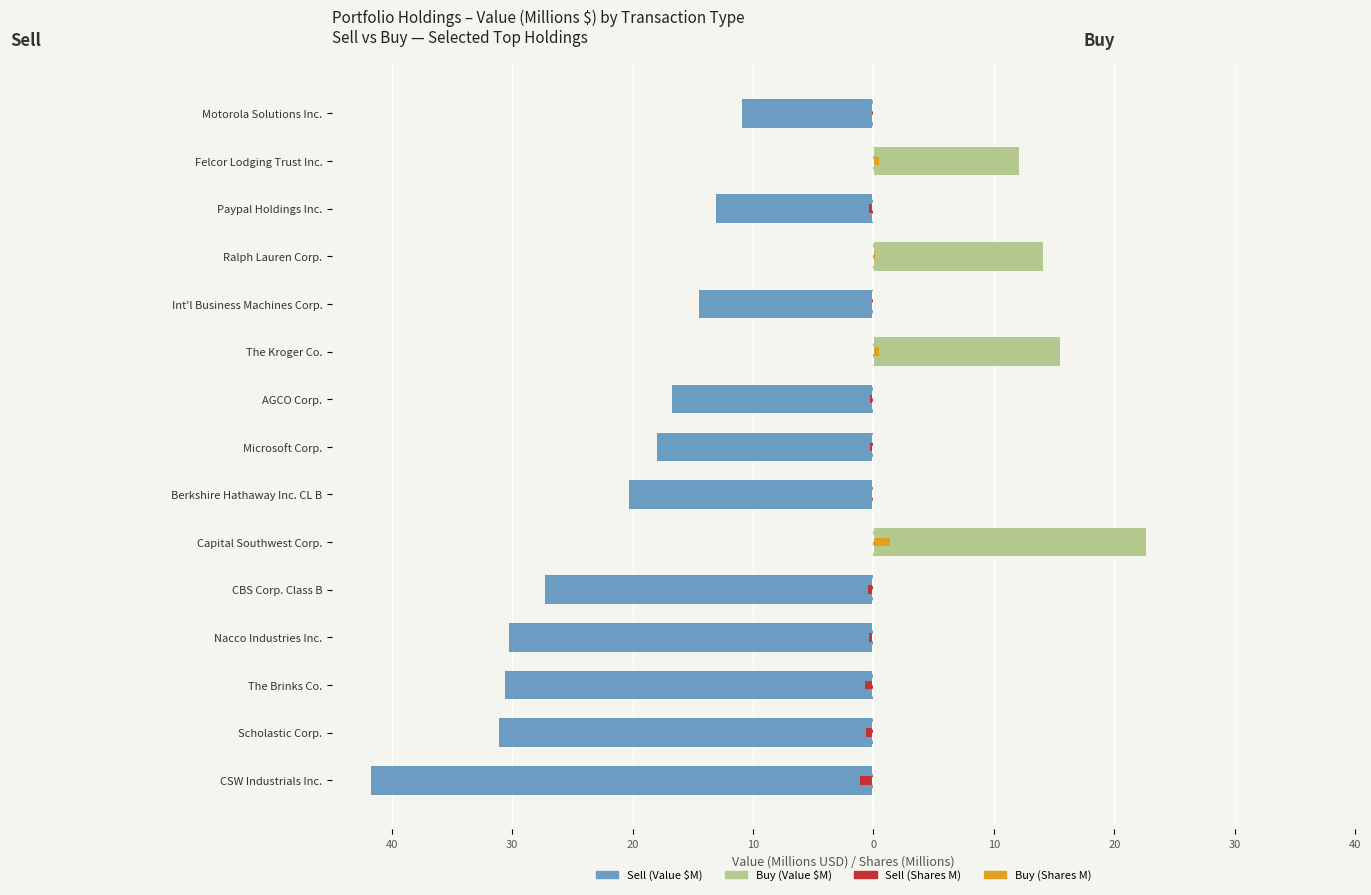

Reading left to right, what are all the values shown in this chart?

Sell: -41.7	-31.1	-30.6	-30.3	-27.2	0.0	-20.3	-17.9	-16.8	0.0	-14.5	0.0	-13.1	0.0	-10.9
Buy: 0.0	0.0	0.0	0.0	0.0	22.6	0.0	0.0	0.0	15.5	0.0	14.1	0.0	12.1	0.0
Sell (Shares, M): -1.1	-0.7	-0.7	-0.3	-0.4	0.0	-0.1	-0.3	-0.3	0.0	-0.1	0.0	-0.3	0.0	-0.1
Buy (Shares, M): 0.0	0.0	0.0	0.0	0.0	1.4	0.0	0.0	0.0	0.4	0.0	0.2	0.0	0.5	0.0